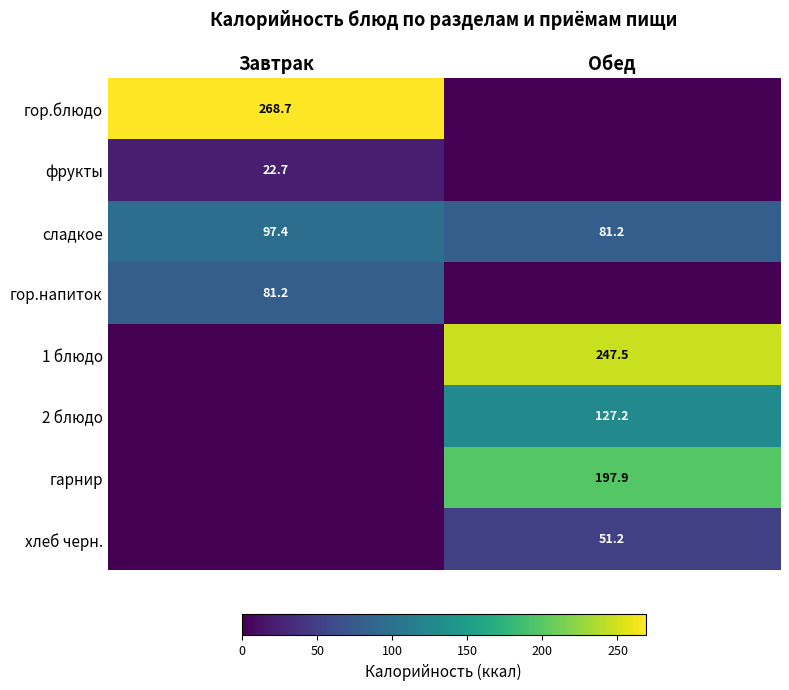

Is it true that гарнир equals 351.4 at Обед?

False